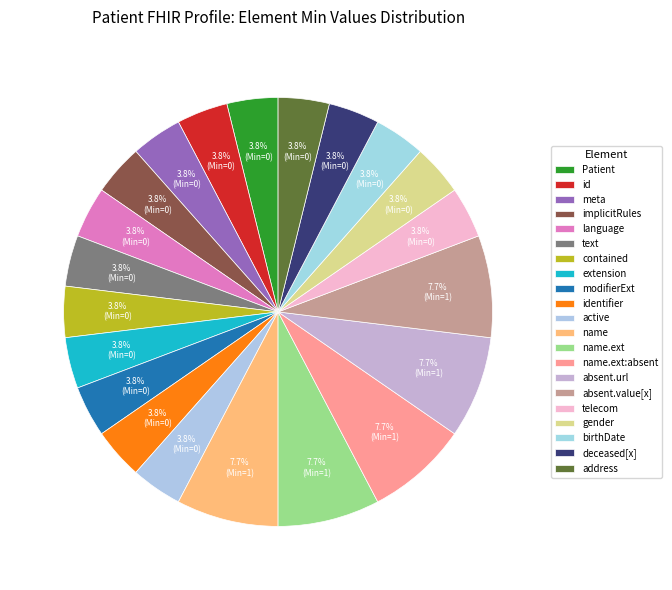

How many slices are in this pie chart?

21